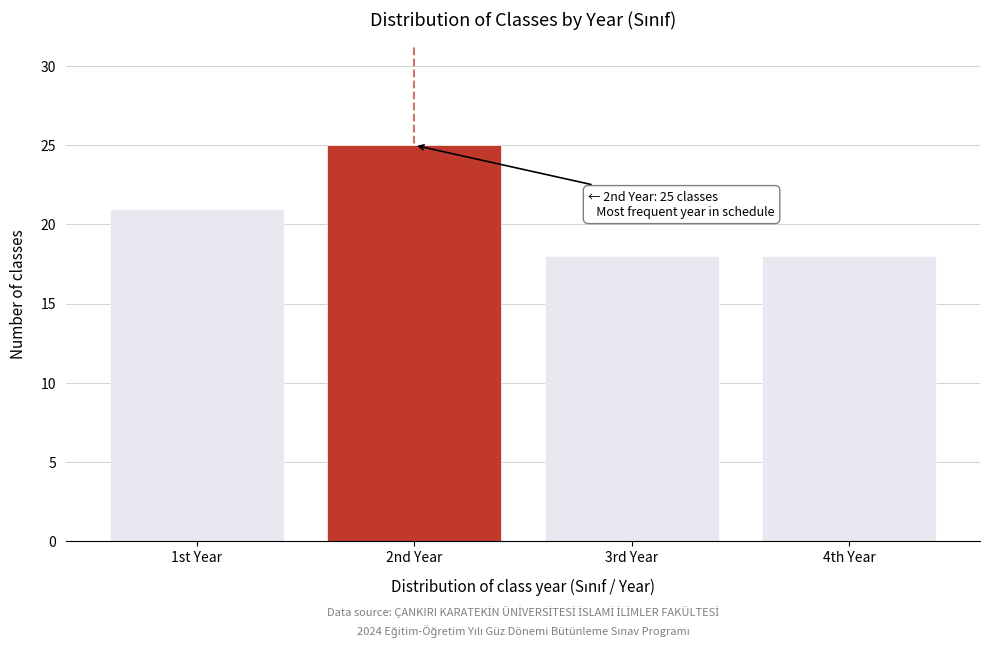

Reading left to right, list all the values displayed in this chart.

1st Year=21	2nd Year=25	3rd Year=18	4th Year=18